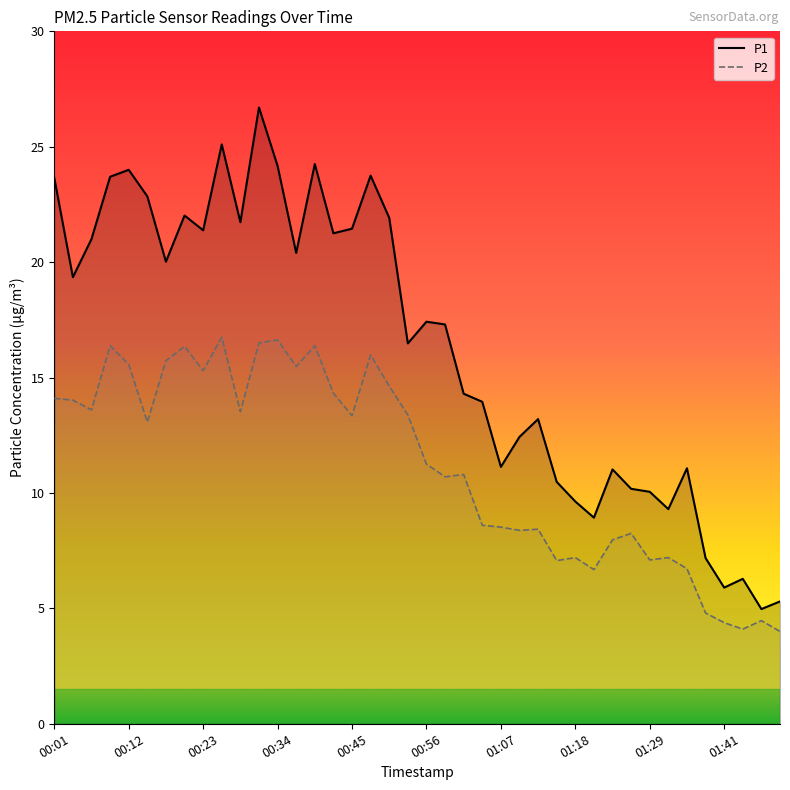

Is the value of P1 at 15 greater than the value of P2 at 00:01?

Yes